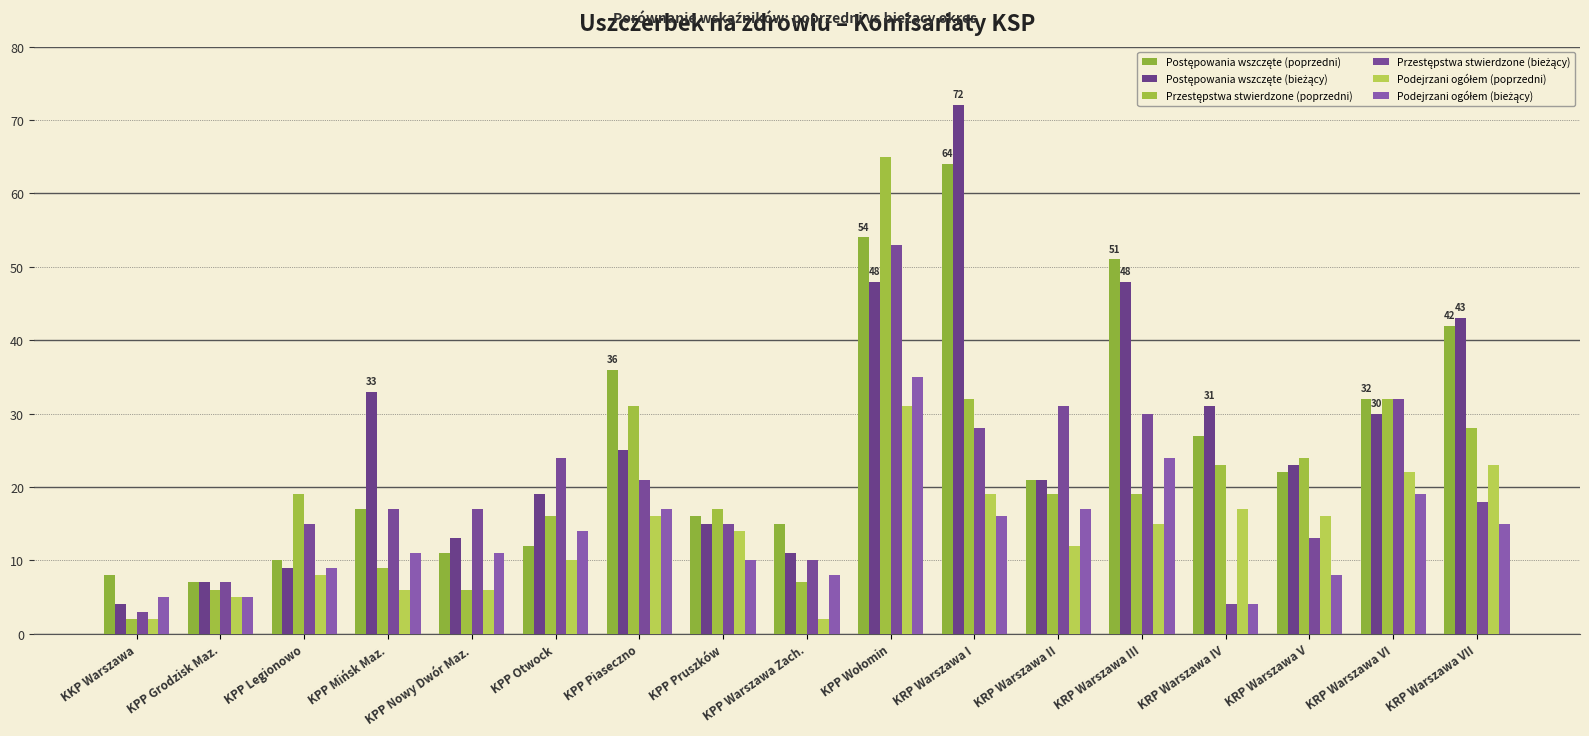

Does the chart contain any negative values?

No